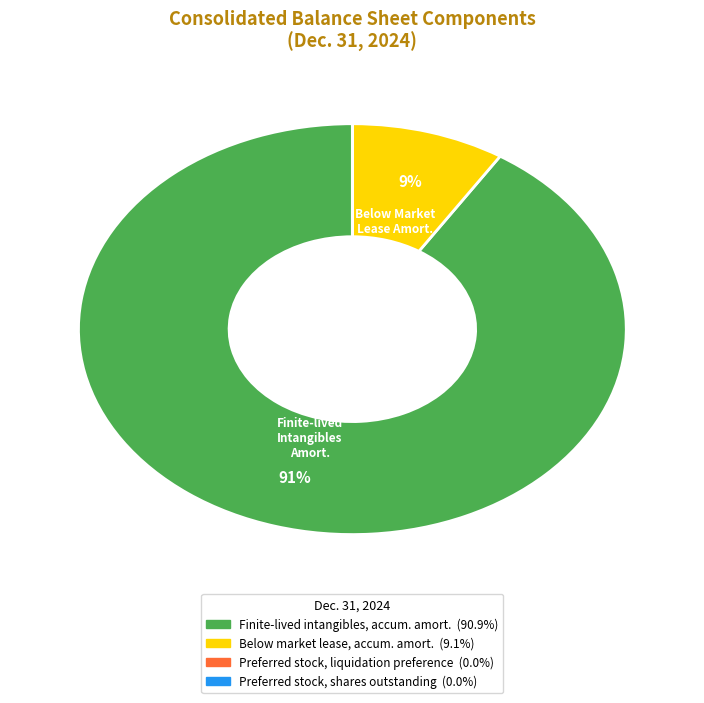

Is there a majority slice in this chart?

Yes